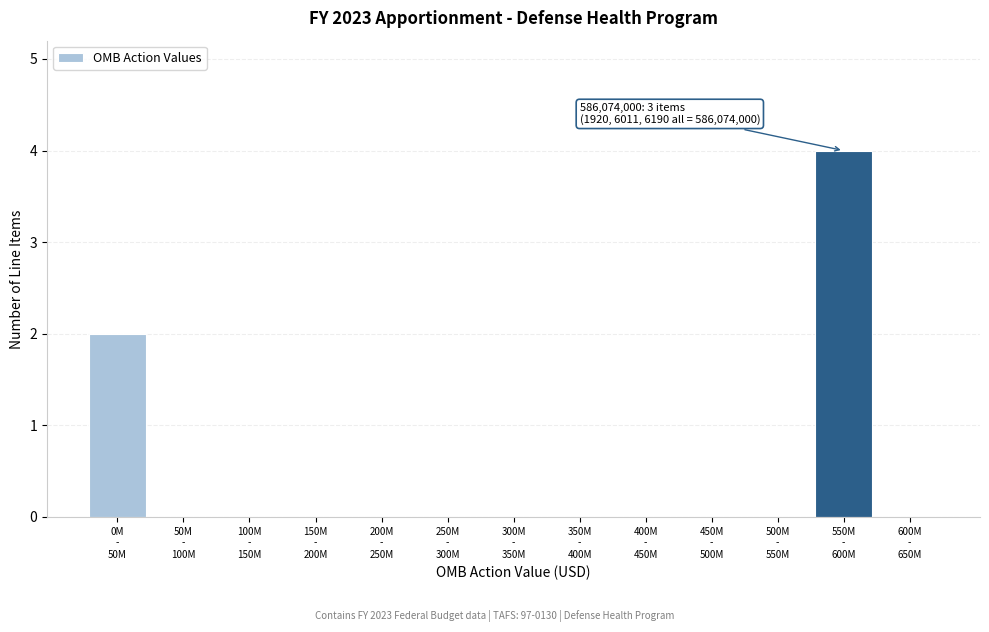

What is the greatest value displayed?

4